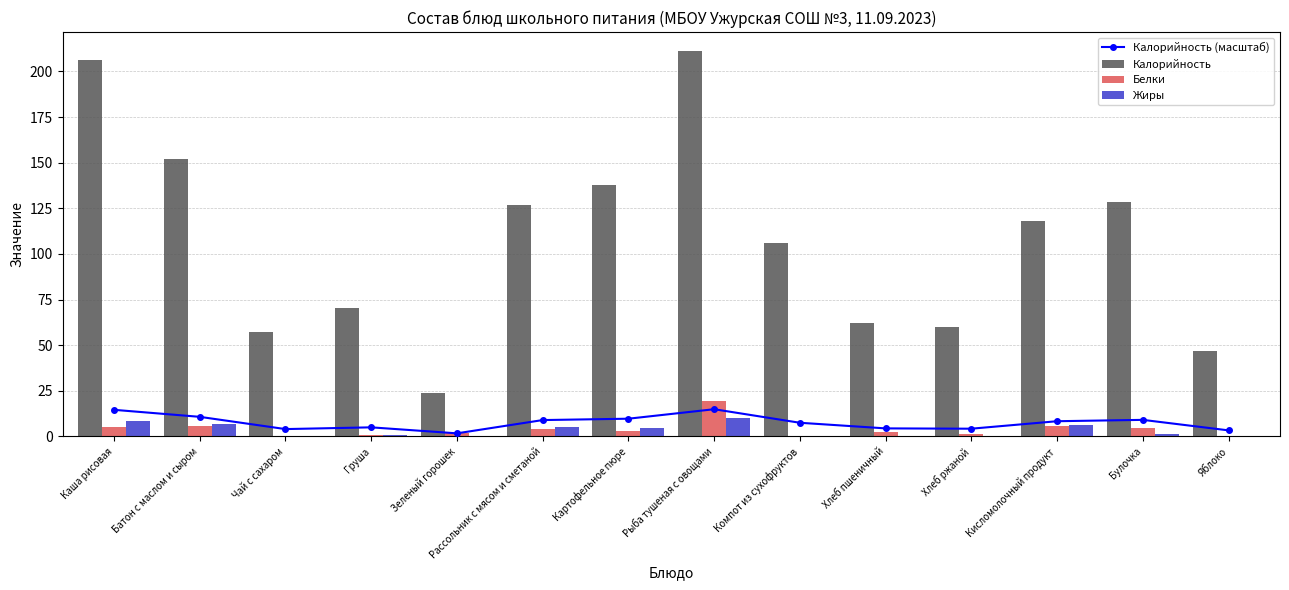

What position from the right is Батон с маслом и сыром?

13